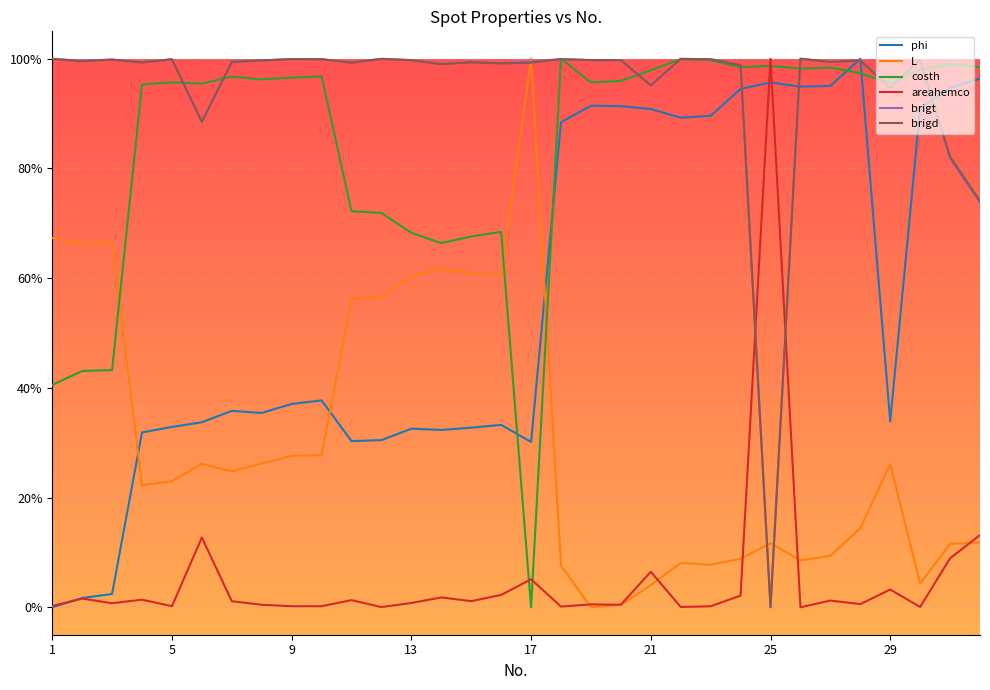

What are all the series names shown in the legend?

phi, L, costh, areahemco, brigt, brigd